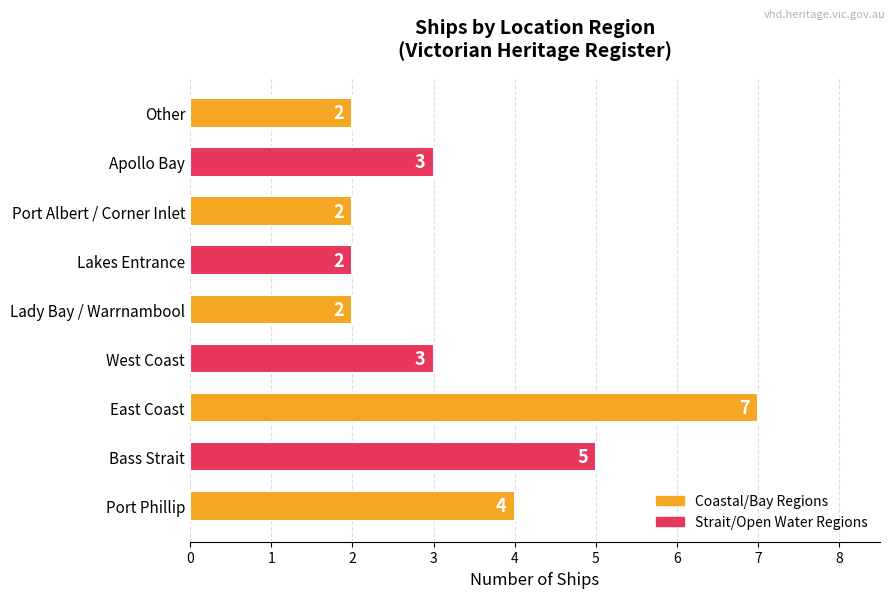

How many data points does each series have?

9